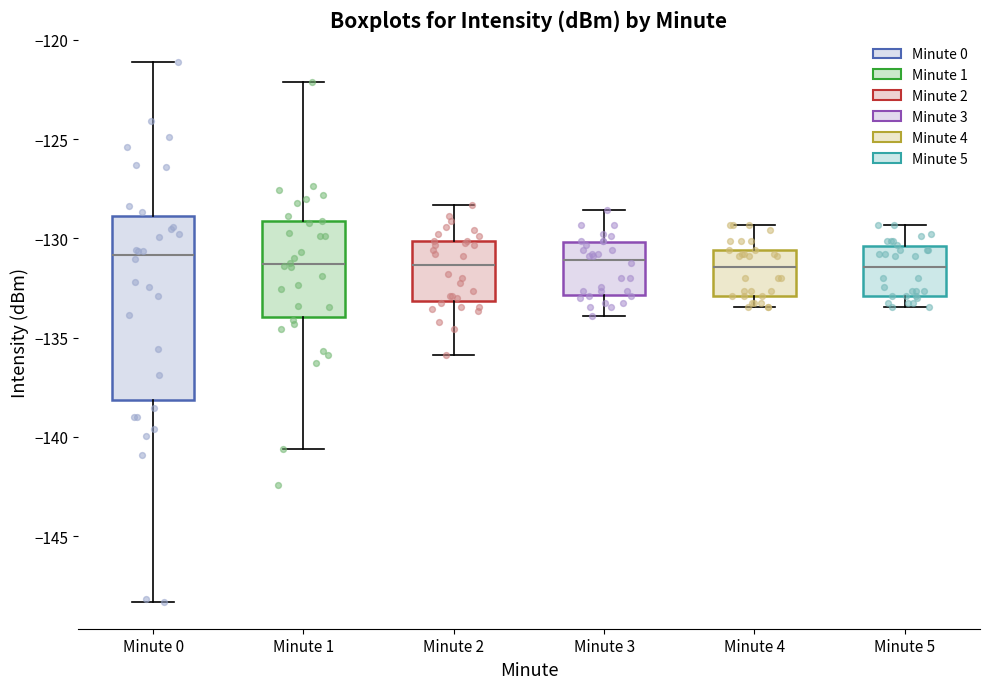

Reading left to right, transcribe this box plot: for each box, give where its median line is, the range the box spans, and where its two whiskers end, as read against the y-axis. The values are not printed on the chart, so give them approximately, as read against the axis.

Minute 0: median -131.0, box -138.0 to -129.0, whiskers -148.5 to -121.0
Minute 1: median -131.5, box -134.0 to -129.0, whiskers -140.5 to -122.0
Minute 2: median -131.5, box -133.0 to -130.0, whiskers -136.0 to -128.5
Minute 3: median -131.0, box -133.0 to -130.0, whiskers -134.0 to -128.5
Minute 4: median -131.5, box -133.0 to -130.5, whiskers -133.5 to -129.5
Minute 5: median -131.5, box -133.0 to -130.5, whiskers -133.5 to -129.5